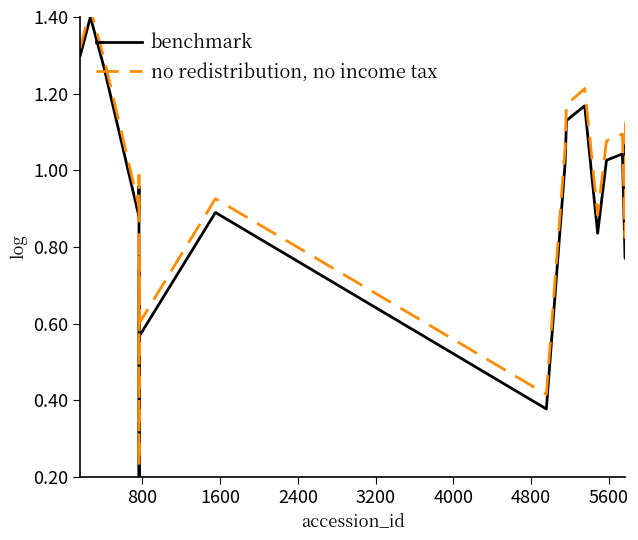

What is the value of the benchmark point at the 14th from the left?

1.2